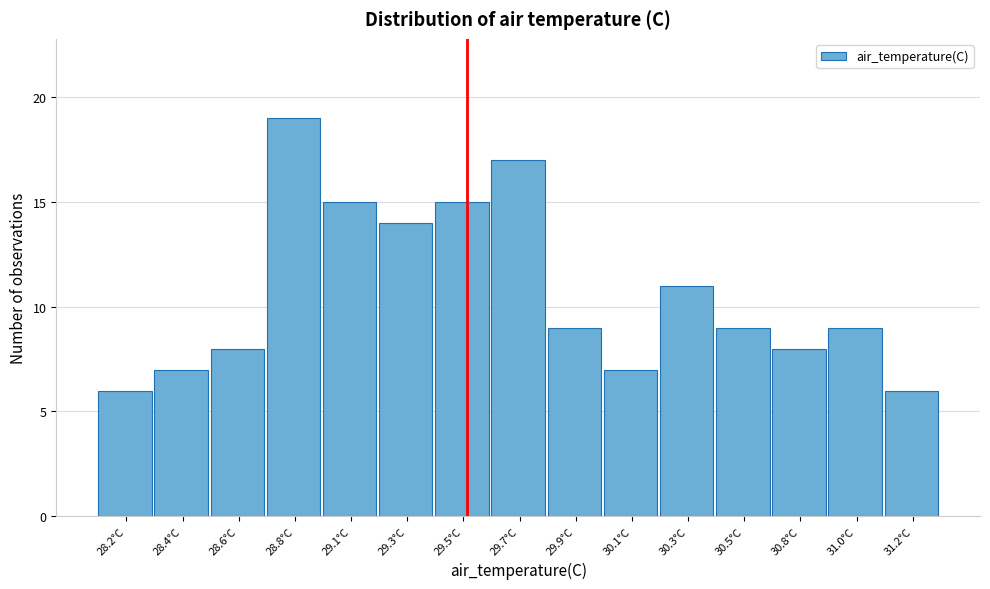

Reading left to right, list all the values displayed in this chart.

28.2°C=6	28.4°C=7	28.6°C=8	28.8°C=19	29.1°C=15	29.3°C=14	29.5°C=15	29.7°C=17	29.9°C=9	30.1°C=7	30.3°C=11	30.5°C=9	30.8°C=8	31.0°C=9	31.2°C=6